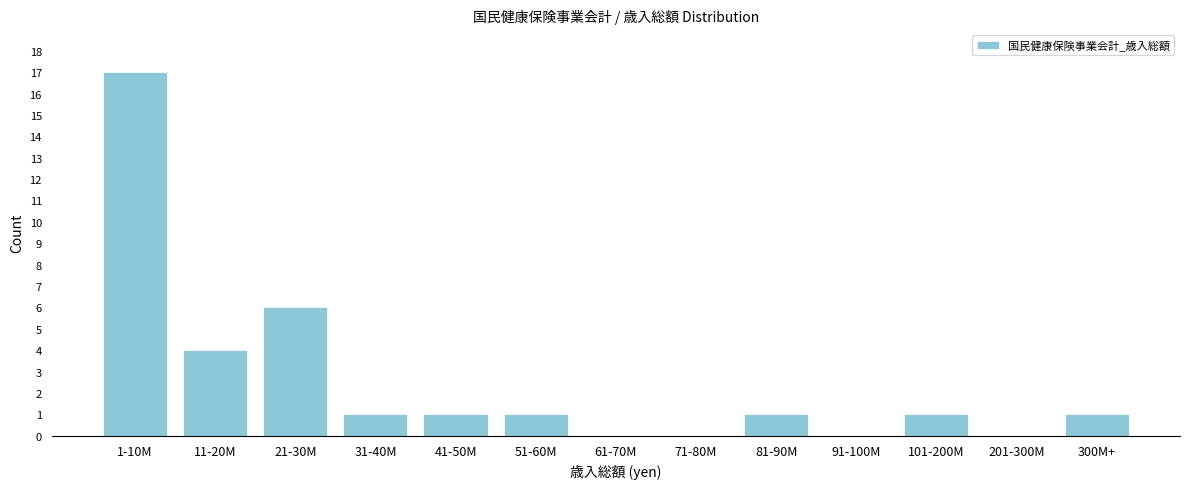

Reading left to right, transcribe all the data shown in this chart.

1-10M=17	11-20M=4	21-30M=6	31-40M=1	41-50M=1	51-60M=1	61-70M=0	71-80M=0	81-90M=1	91-100M=0	101-200M=1	201-300M=0	300M+=1